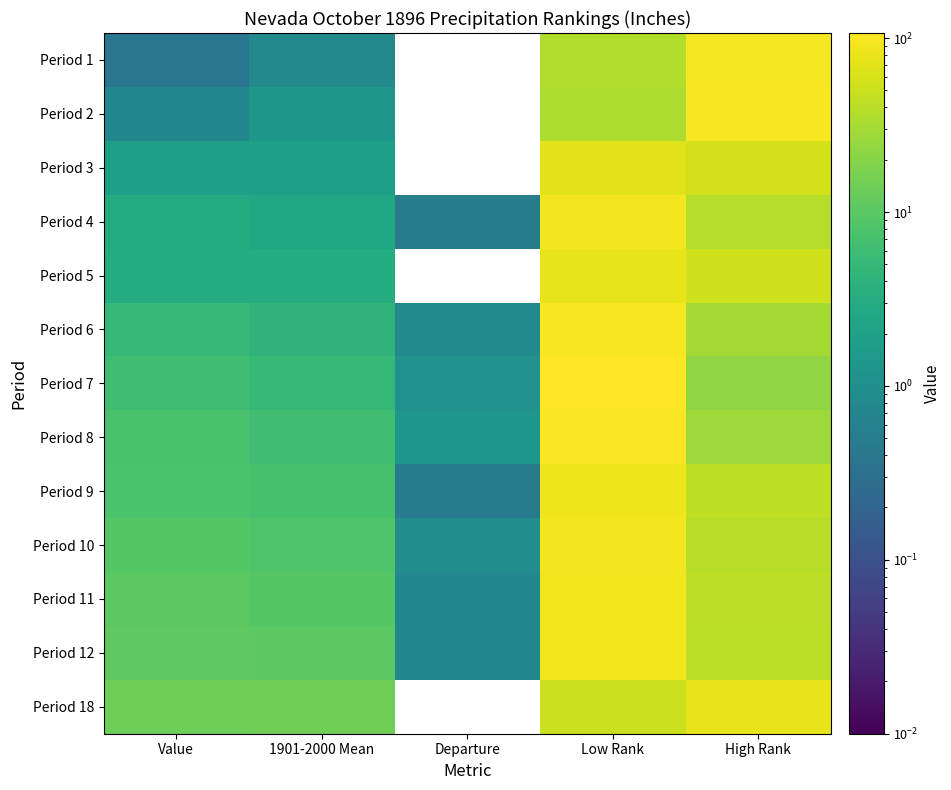

Reading left to right, extract all data points from this chart.

Period 1: Value=0.4	1901-2000 Mean=0.8	Departure=-0.4	Low Rank=37.0	High Rank=93.0
Period 2: Value=0.8	1901-2000 Mean=1.3	Departure=-0.6	Low Rank=34.0	High Rank=96.0
Period 3: Value=1.9	1901-2000 Mean=1.9	Departure=-0.1	Low Rank=71.0	High Rank=59.0
Period 4: Value=3.0	1901-2000 Mean=2.5	Departure=0.5	Low Rank=92.0	High Rank=38.0
Period 5: Value=3.1	1901-2000 Mean=3.2	Departure=-0.0	Low Rank=76.0	High Rank=54.0
Period 6: Value=5.0	1901-2000 Mean=4.2	Departure=0.8	Low Rank=99.0	High Rank=31.0
Period 7: Value=6.2	1901-2000 Mean=5.1	Departure=1.1	Low Rank=107.0	High Rank=23.0
Period 8: Value=7.5	1901-2000 Mean=6.1	Departure=1.3	Low Rank=103.0	High Rank=27.0
Period 9: Value=7.7	1901-2000 Mean=7.2	Departure=0.5	Low Rank=86.0	High Rank=44.0
Period 10: Value=9.4	1901-2000 Mean=8.4	Departure=0.9	Low Rank=91.0	High Rank=39.0
Period 11: Value=10.2	1901-2000 Mean=9.4	Departure=0.8	Low Rank=87.0	High Rank=42.0
Period 12: Value=11.1	1901-2000 Mean=10.3	Departure=0.8	Low Rank=88.0	High Rank=41.0
Period 18: Value=13.7	1901-2000 Mean=14.4	Departure=-0.8	Low Rank=50.0	High Rank=79.0